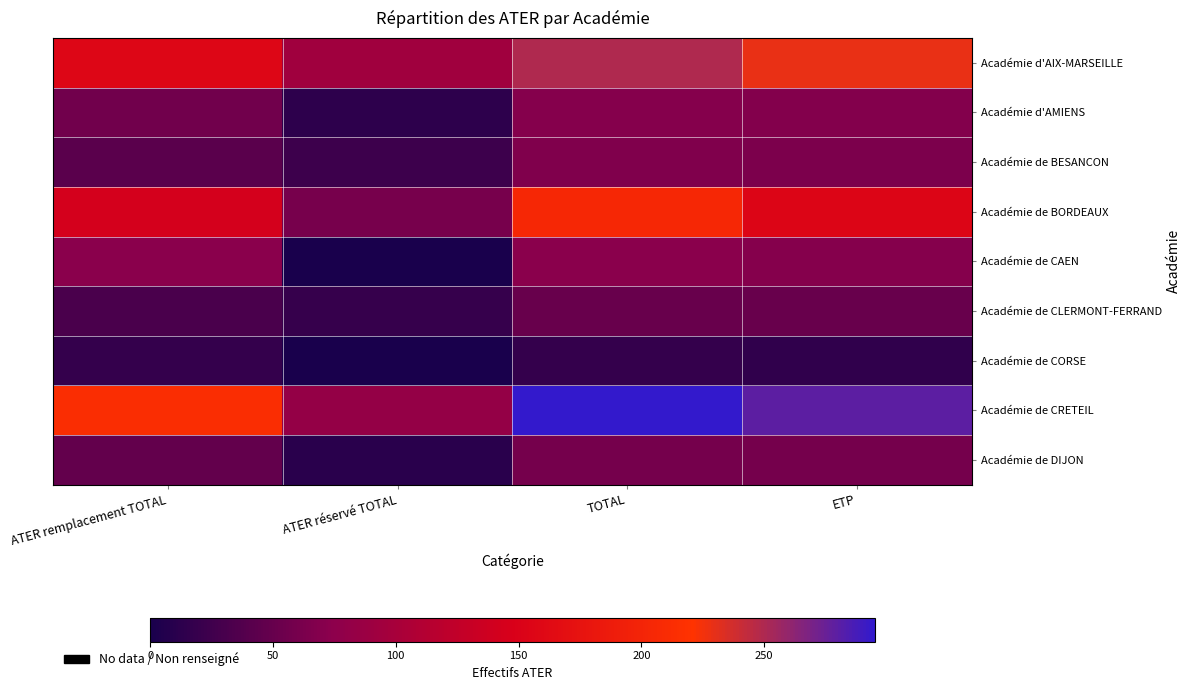

Reading left to right, list all the values displayed in this chart.

Académie d'AIX-MARSEILLE: ATER remplacement TOTAL=156.0	ATER réservé TOTAL=94.0	TOTAL=250.0	ETP=228.5
Académie d'AMIENS: ATER remplacement TOTAL=57.0	ATER réservé TOTAL=13.0	TOTAL=70.0	ETP=68.0
Académie de BESANCON: ATER remplacement TOTAL=42.0	ATER réservé TOTAL=24.0	TOTAL=66.0	ETP=63.5
Académie de BORDEAUX: ATER remplacement TOTAL=144.0	ATER réservé TOTAL=60.0	TOTAL=204.0	ETP=155.0
Académie de CAEN: ATER remplacement TOTAL=73.0	ATER réservé TOTAL=0.0	TOTAL=73.0	ETP=69.5
Académie de CLERMONT-FERRAND: ATER remplacement TOTAL=32.0	ATER réservé TOTAL=19.0	TOTAL=51.0	ETP=51.0
Académie de CORSE: ATER remplacement TOTAL=18.0	ATER réservé TOTAL=0.0	TOTAL=18.0	ETP=15.5
Académie de CRETEIL: ATER remplacement TOTAL=213.0	ATER réservé TOTAL=82.0	TOTAL=295.0	ETP=280.0
Académie de DIJON: ATER remplacement TOTAL=48.0	ATER réservé TOTAL=11.0	TOTAL=59.0	ETP=59.0